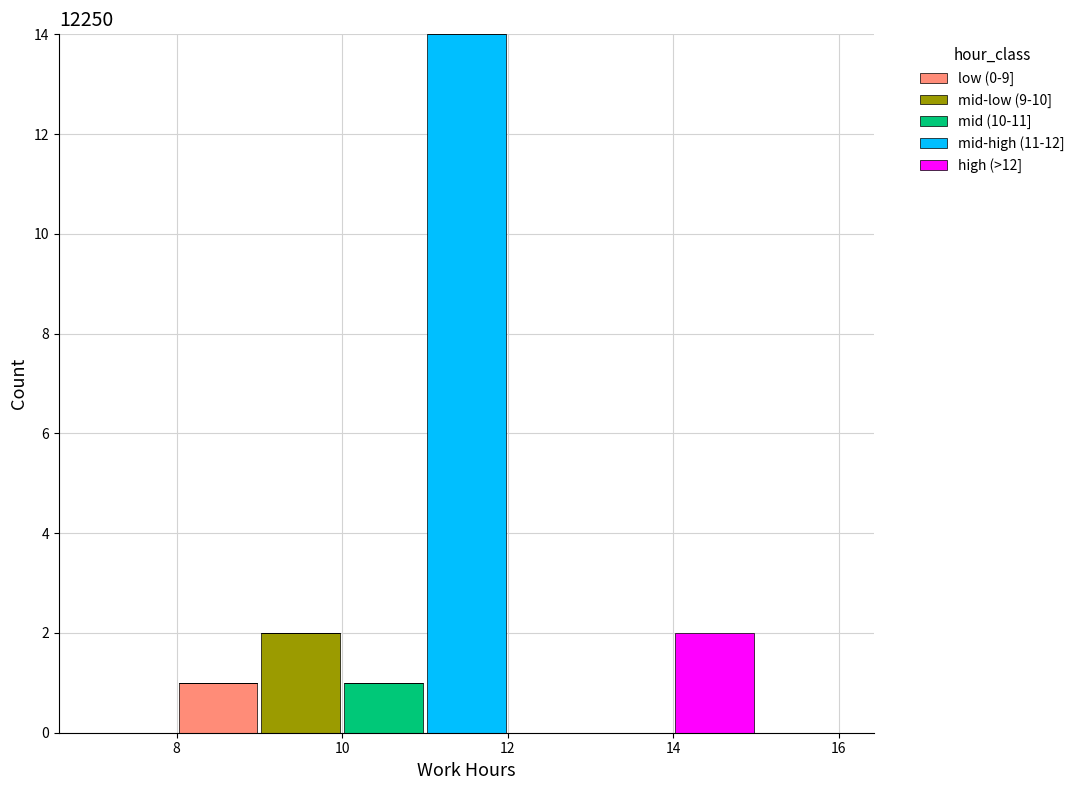

Which range on the x-axis has the tallest stacked bar (by total height)?

11 to 12